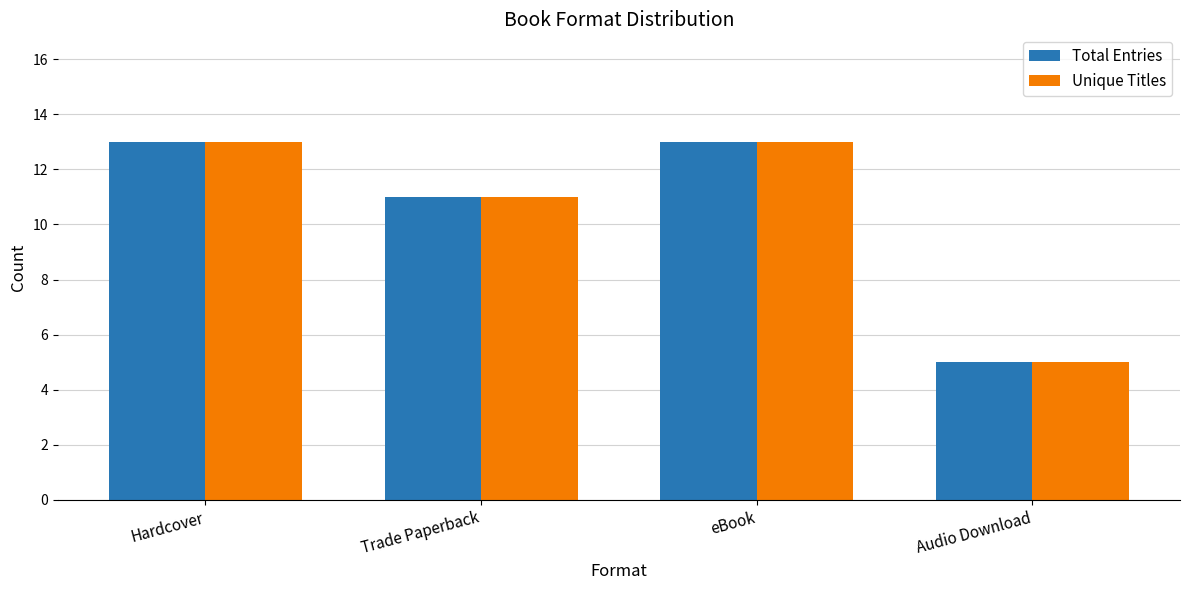

What is the approximate value of Total Entries at Trade Paperback?

11